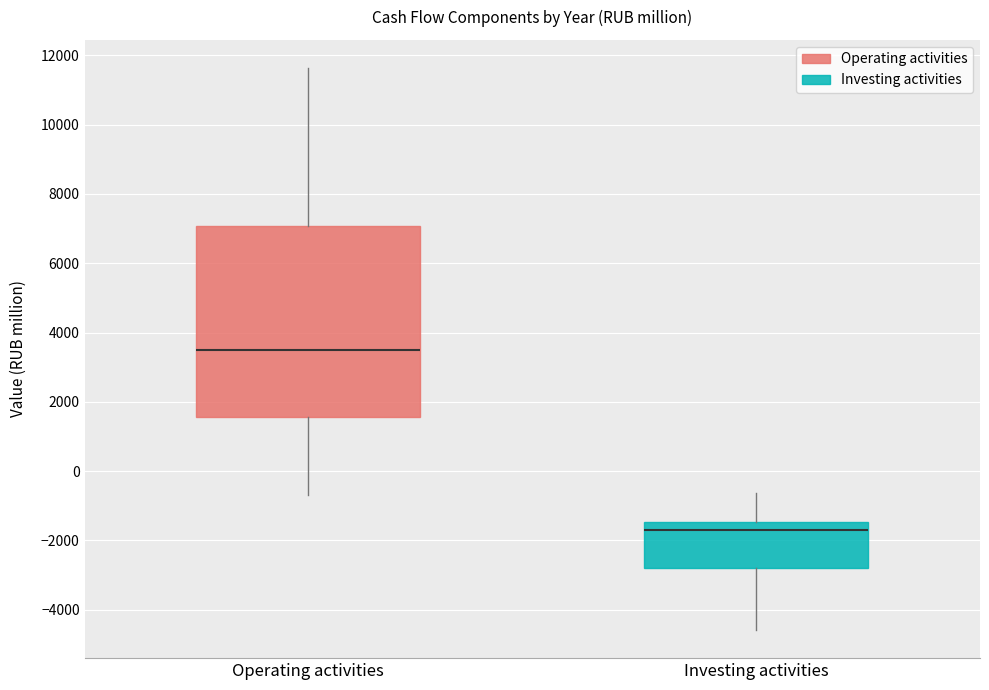

Which box's median line is the highest?

Operating activities